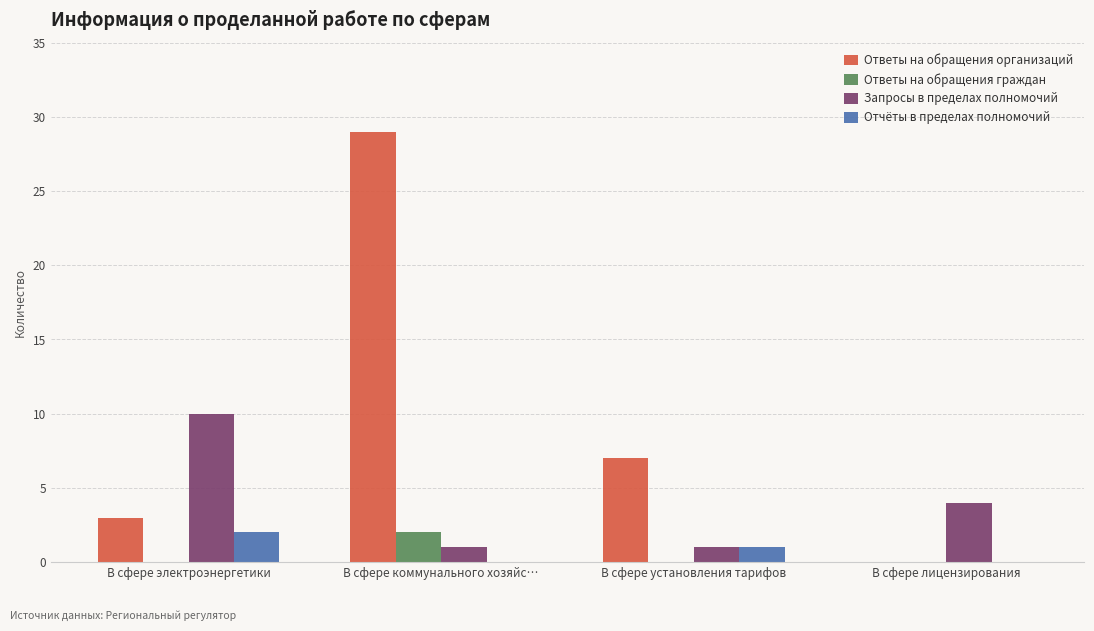

Between В сфере электроэнергетики and В сфере коммунального хозяйс…, which series saw the biggest shift?

Ответы на обращения организаций